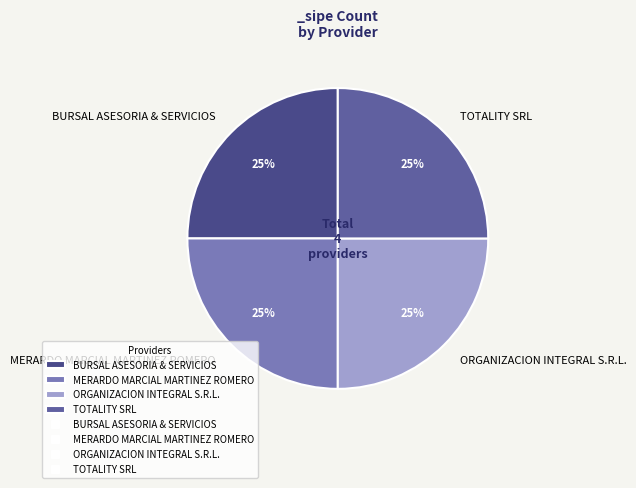

How many segments does this pie chart have?

4